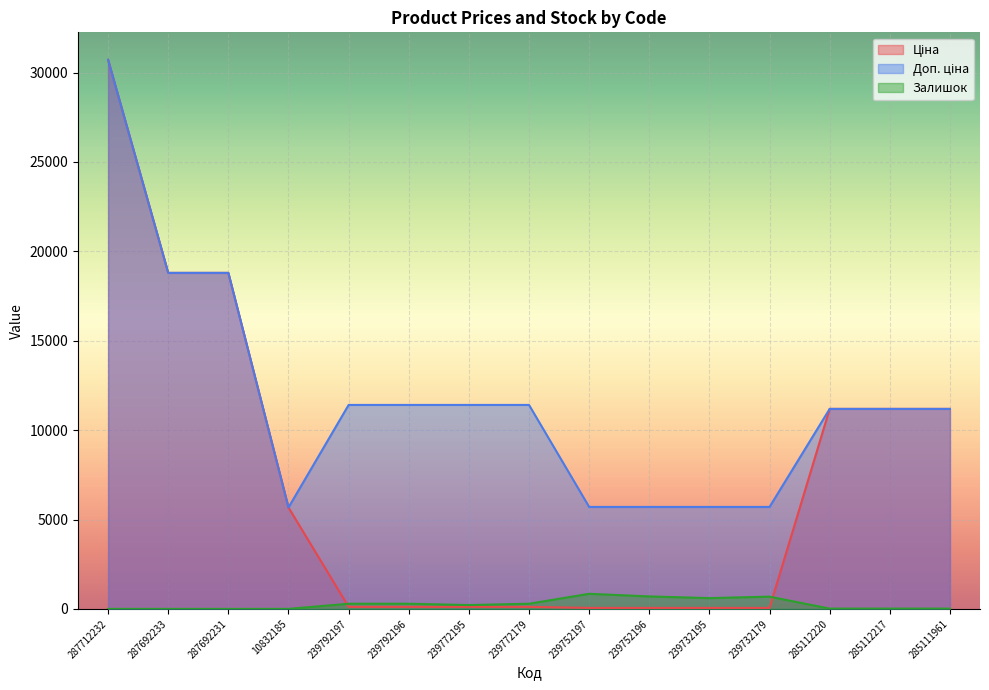

Between 287712232 and 239772179, which series saw the biggest shift?

Ціна